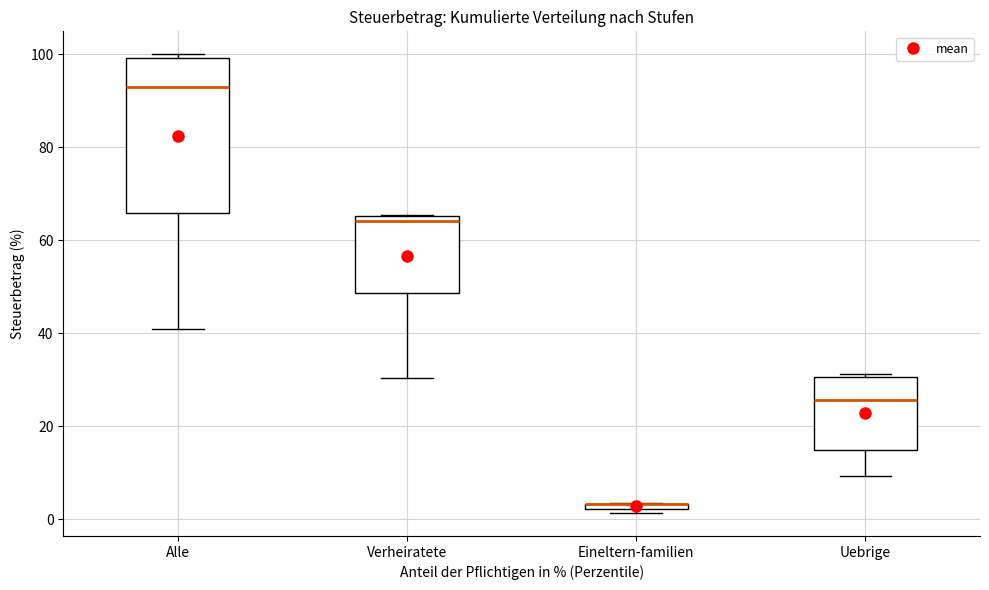

Comparing the boxes themselves (not the whiskers), which one is the tallest?

Alle